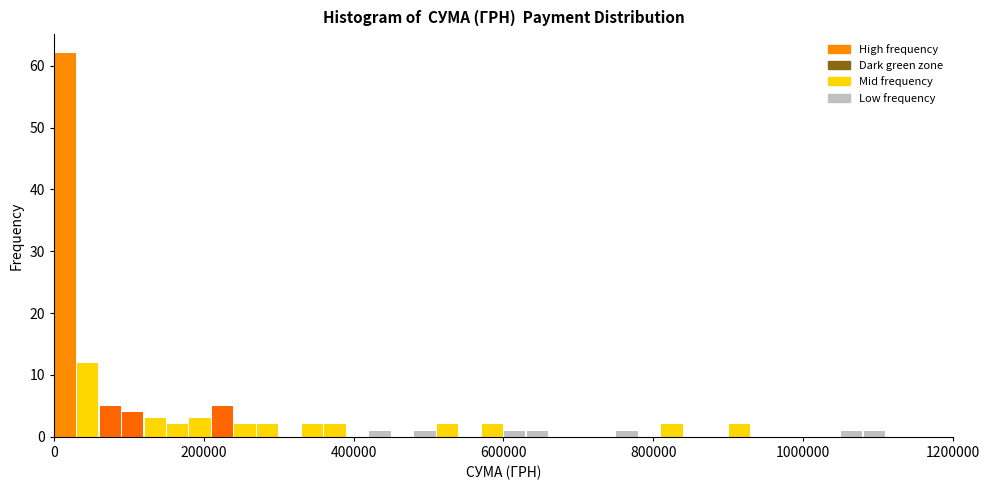

Around what value on the x-axis is the tallest bar? Give the approximate position of its centre, as read against the axis.

20000